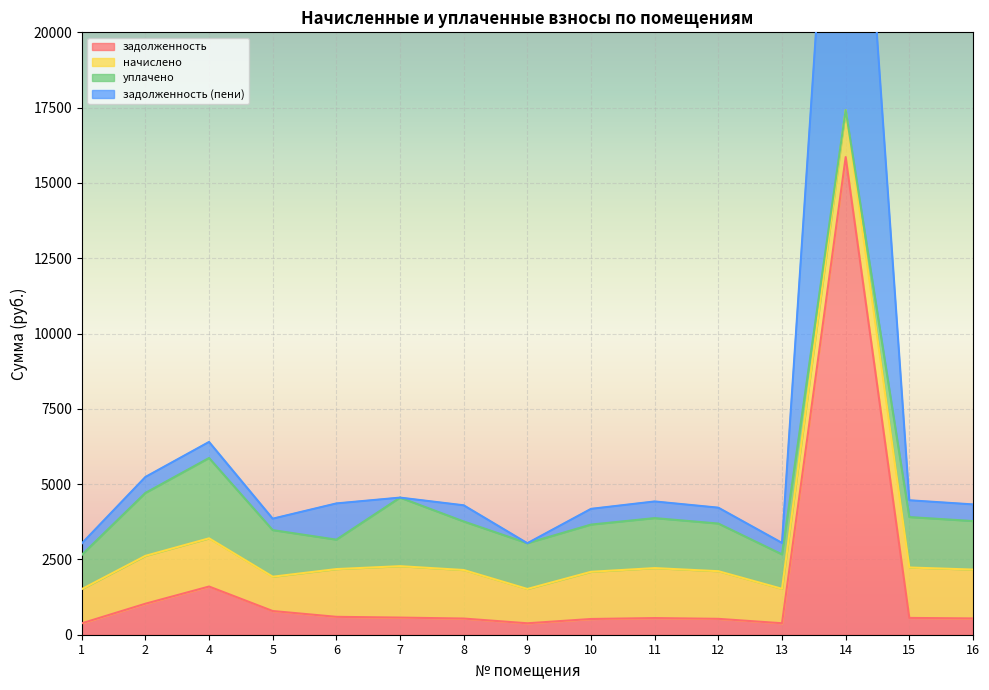

What is the maximum value for задолженность?

15858.9